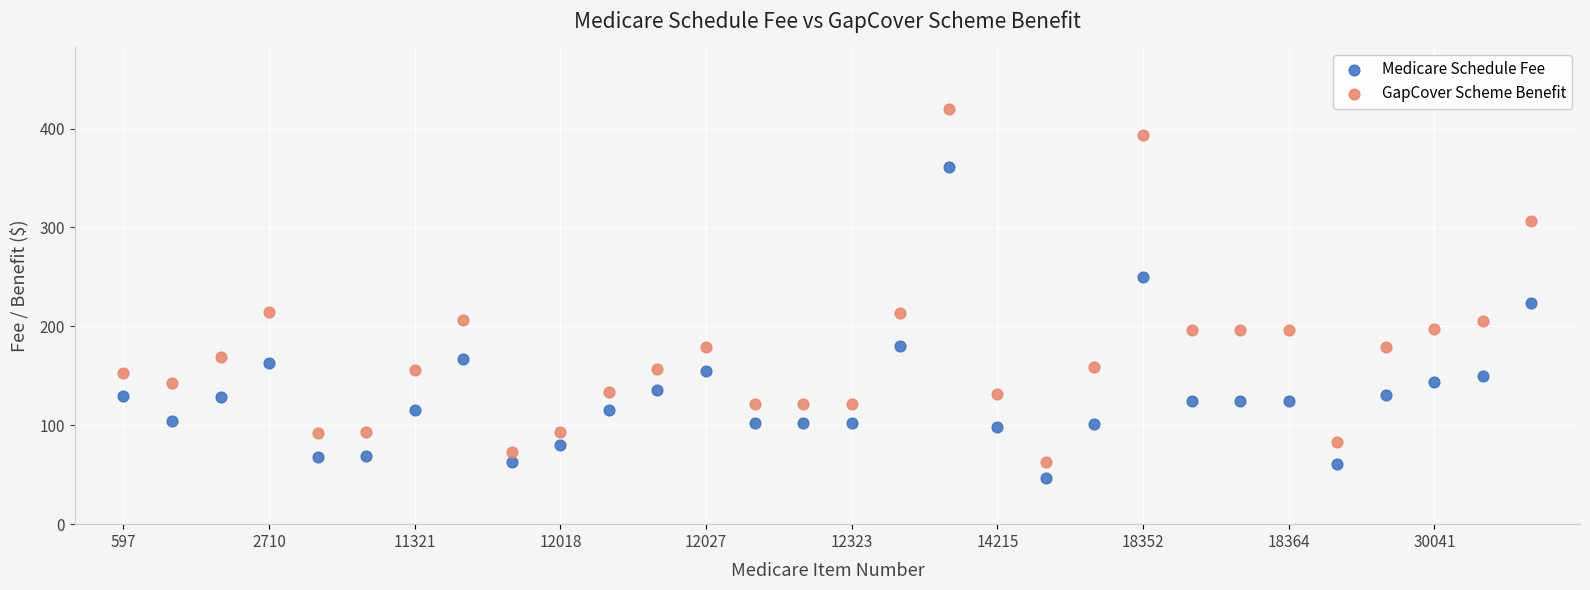

Which series contains the highest Y value?

GapCover Scheme Benefit